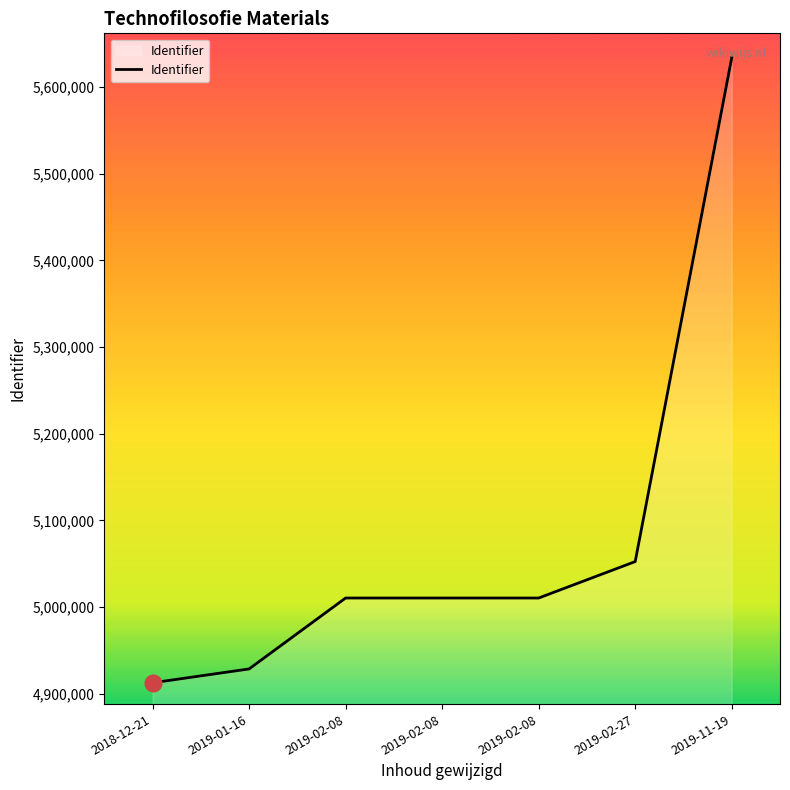

Read the value at 2019-02-08.

5010291